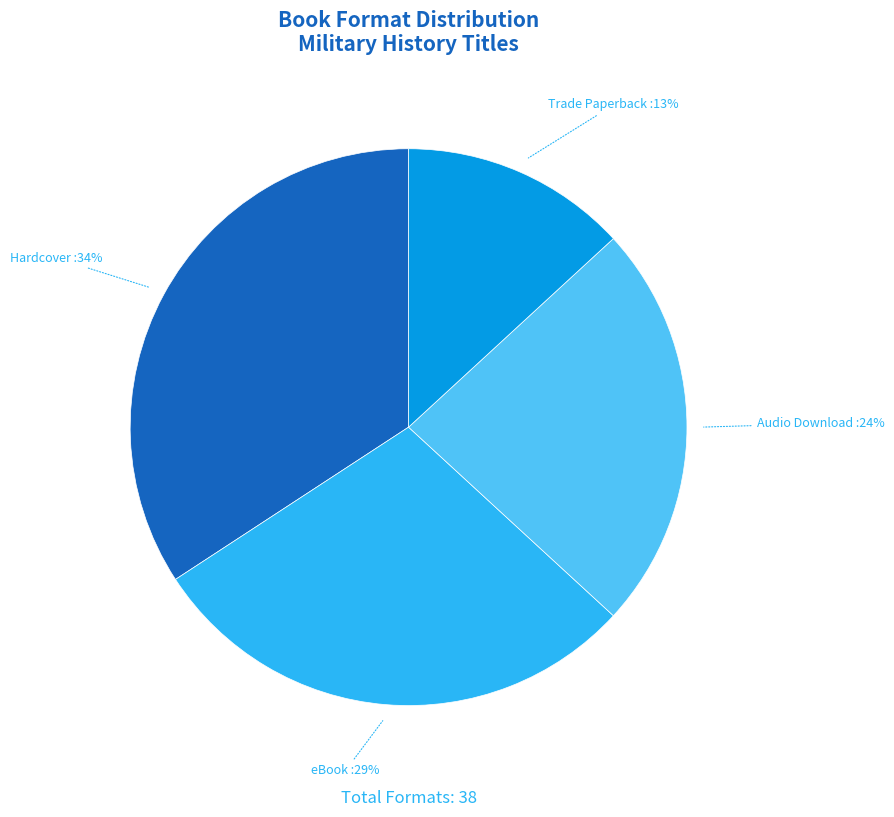

To the nearest percent, what is the average slice percentage?

25%